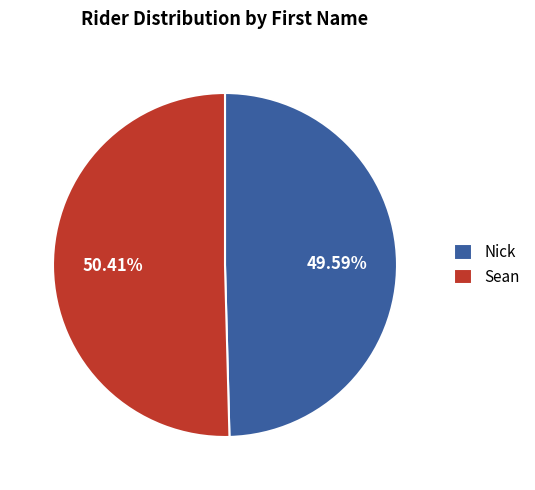

Which slice is the smallest?

Nick